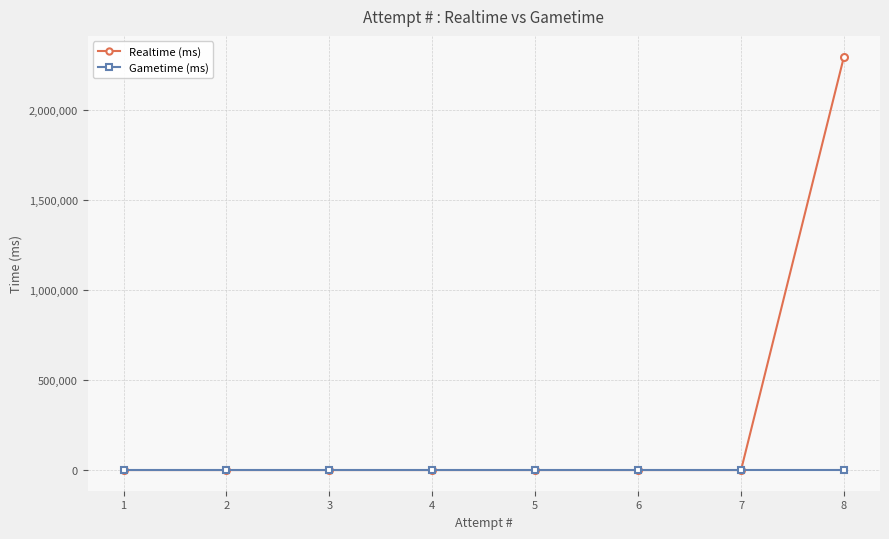

List the series in order of their peak value, lowest first.

Gametime (ms), Realtime (ms)